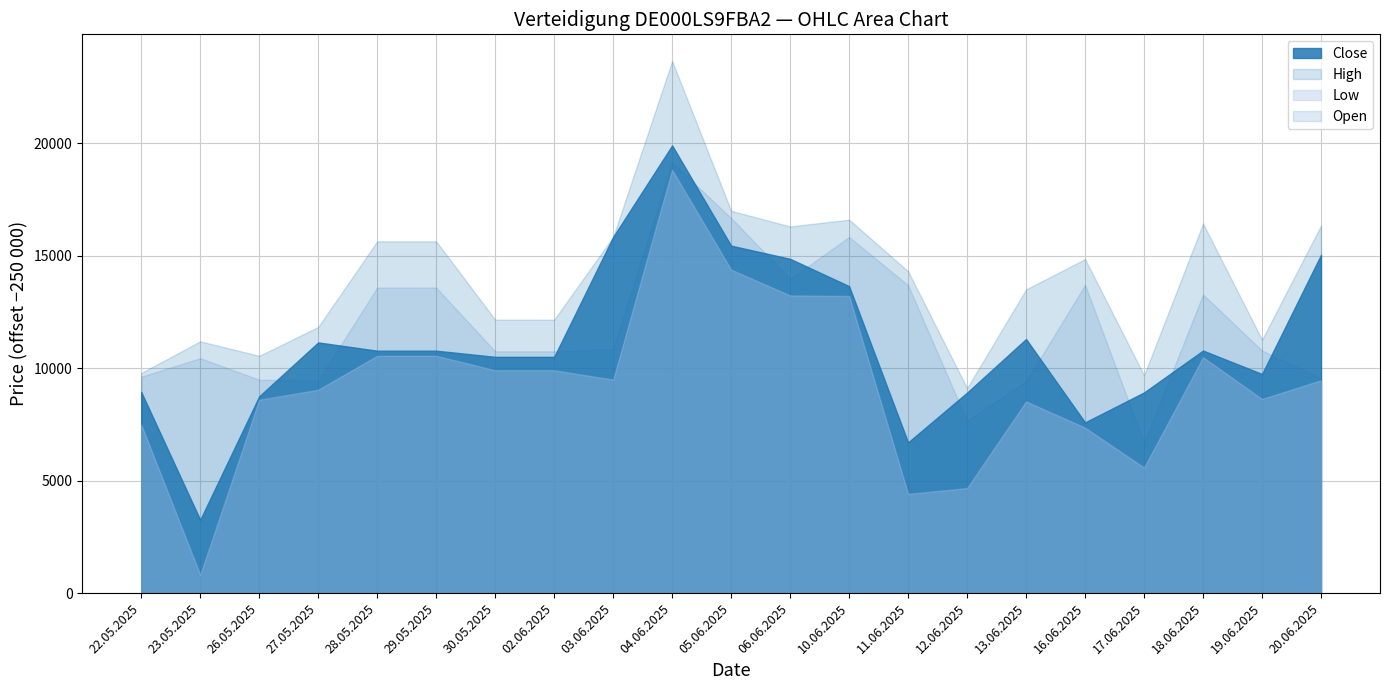

What is the total value across all series at 11.06.2025?

39098